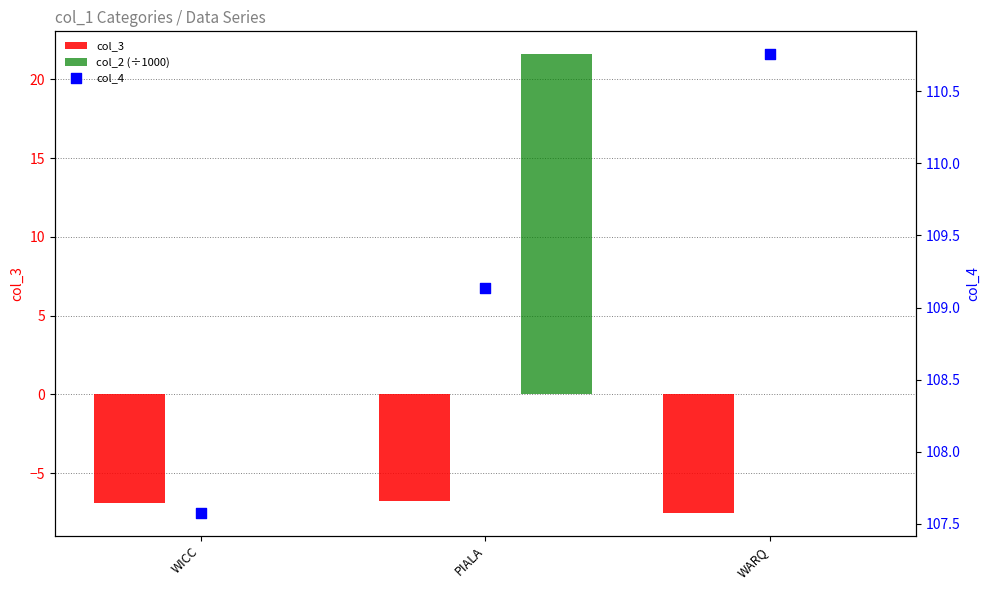

Is the value of col_3 at PIALA greater than the value of col_4 at PIALA?

No